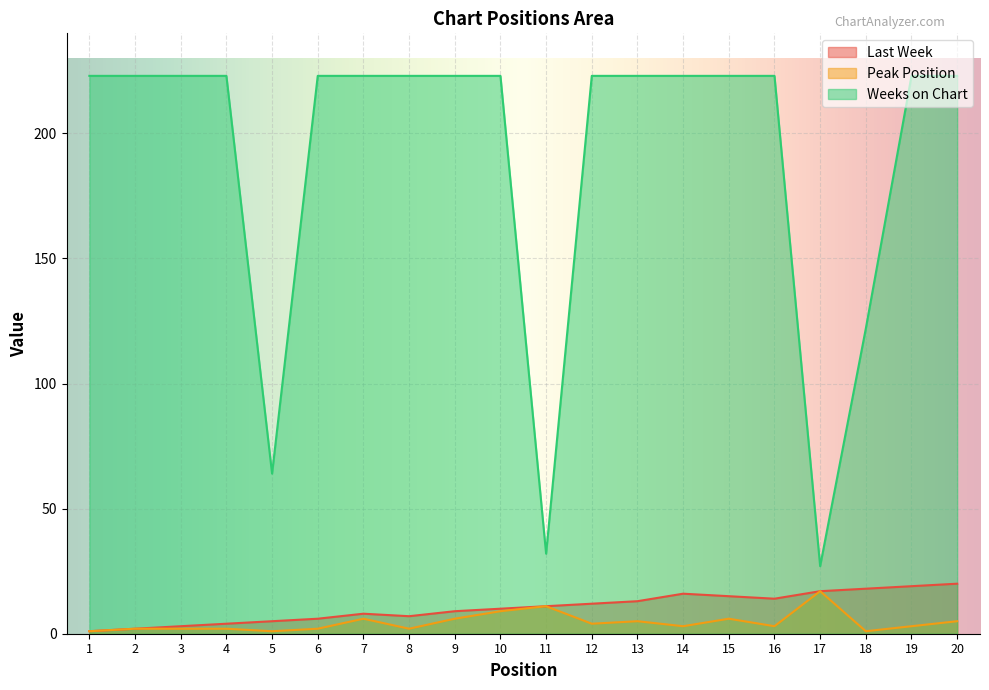

In Last Week, how many points are higher than both neighbors (excluding endpoints)?

2